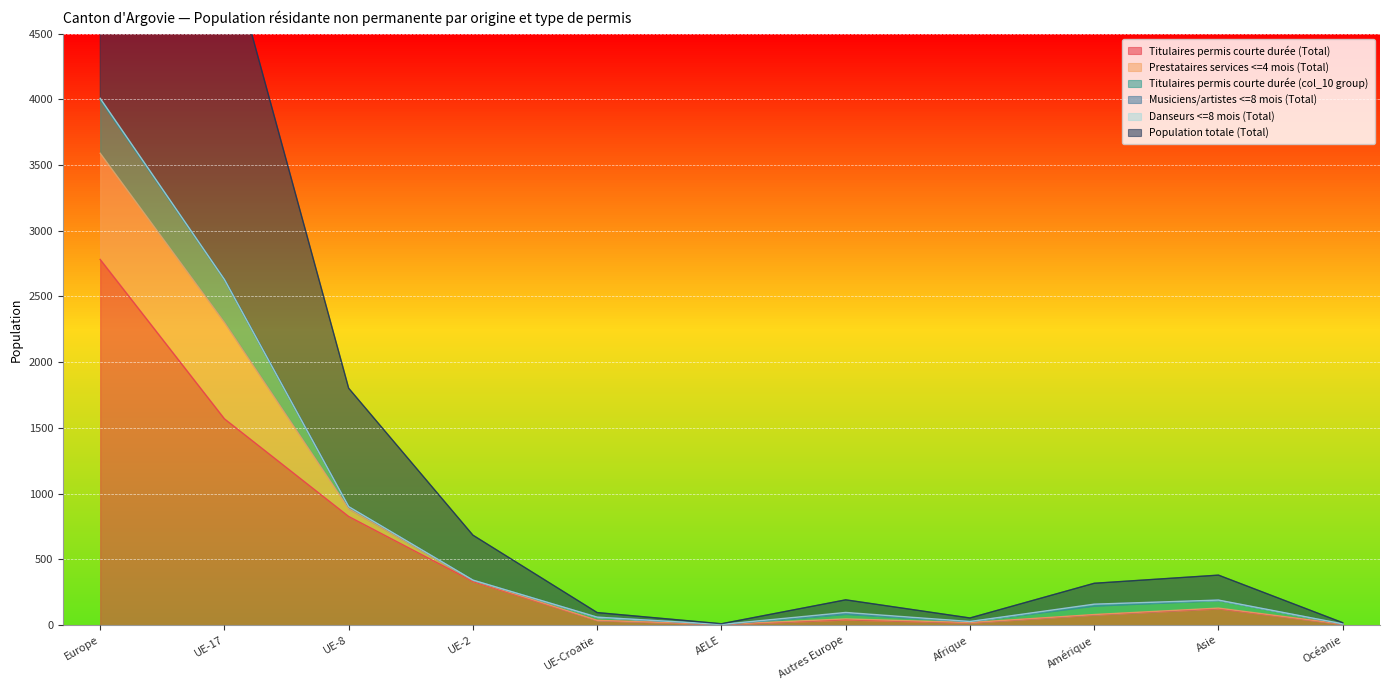

The value of Titulaires permis courte durée (Total) at UE-8 is 1231. True or false?

False